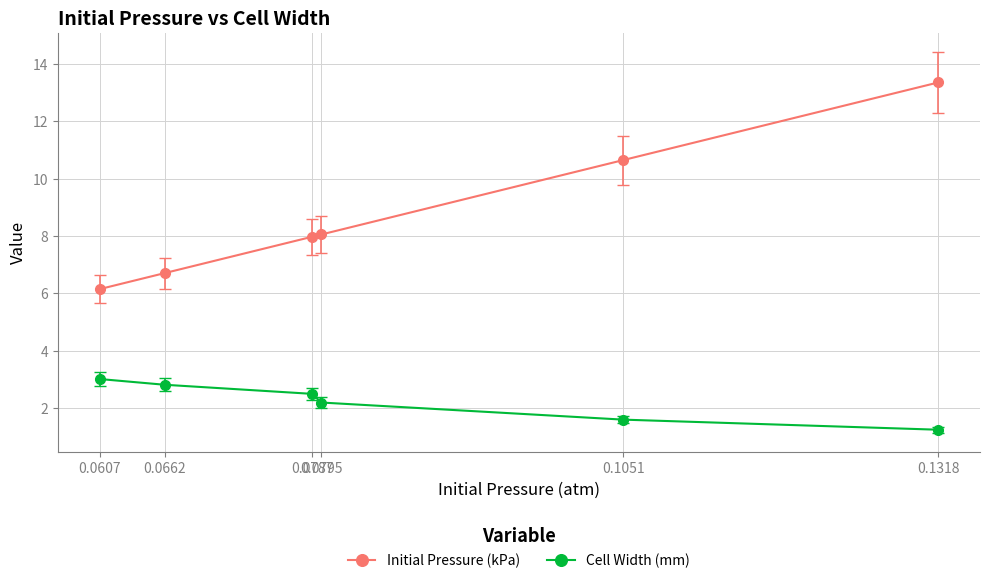

Rank the series by their maximum value, from lowest to highest.

Cell Width (mm), Initial Pressure (kPa)